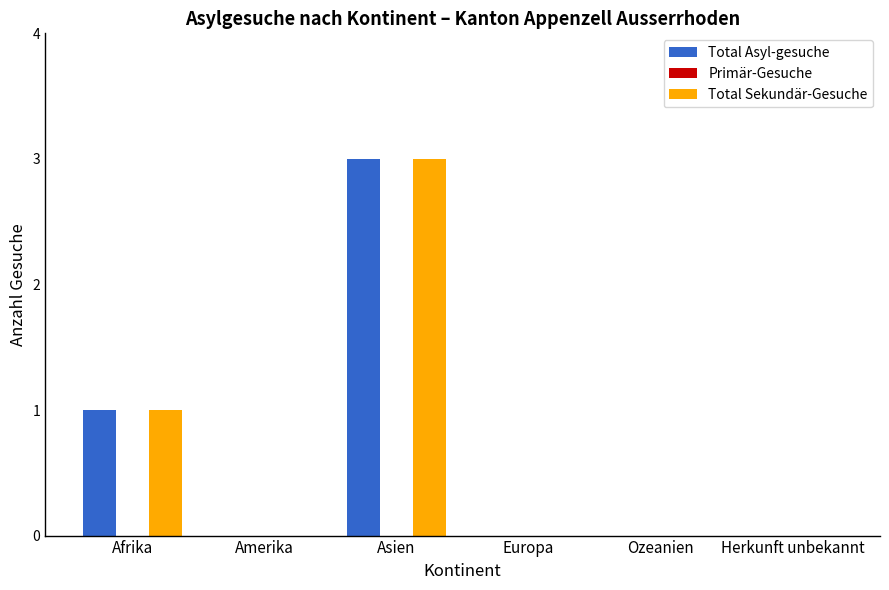

At which category is the sum across all series the highest?

Asien